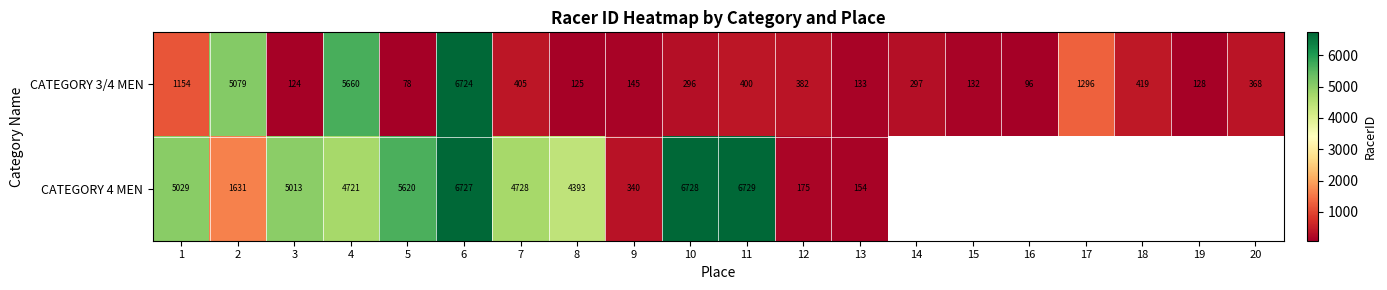

What is the difference between the highest and lowest values at 5?

5542